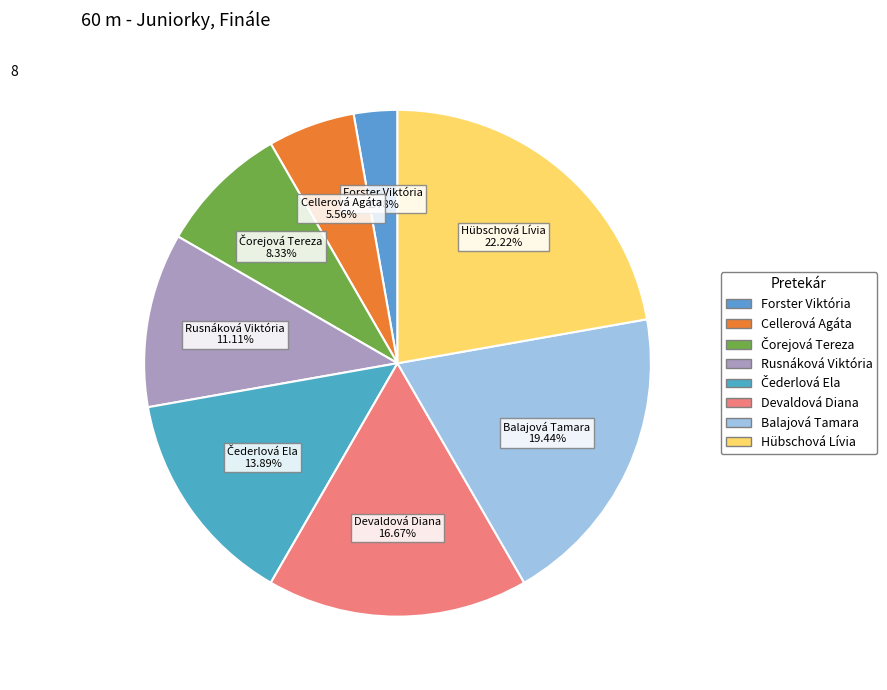

How much of the chart is everything except Cellerová Agáta?

94.4%